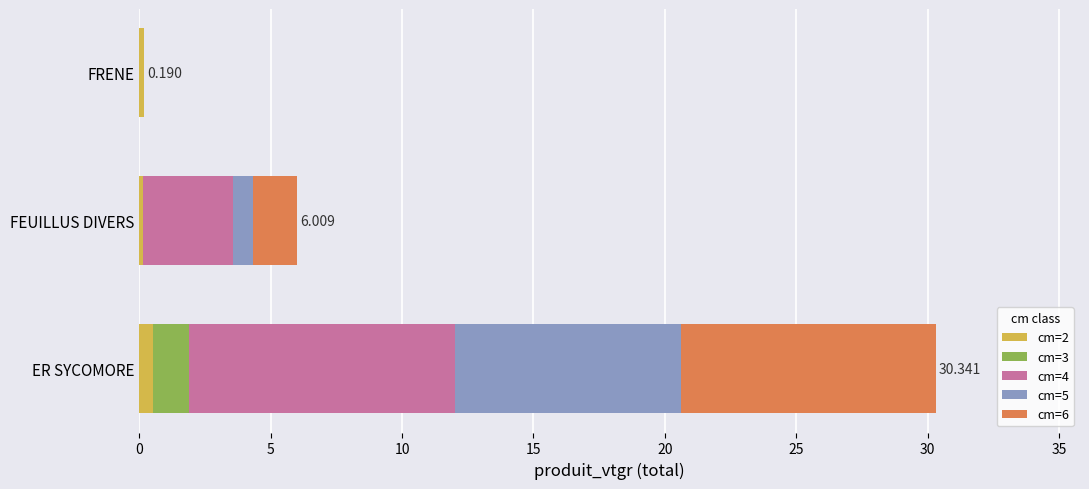

At which category is the sum across all series the highest?

ER SYCOMORE